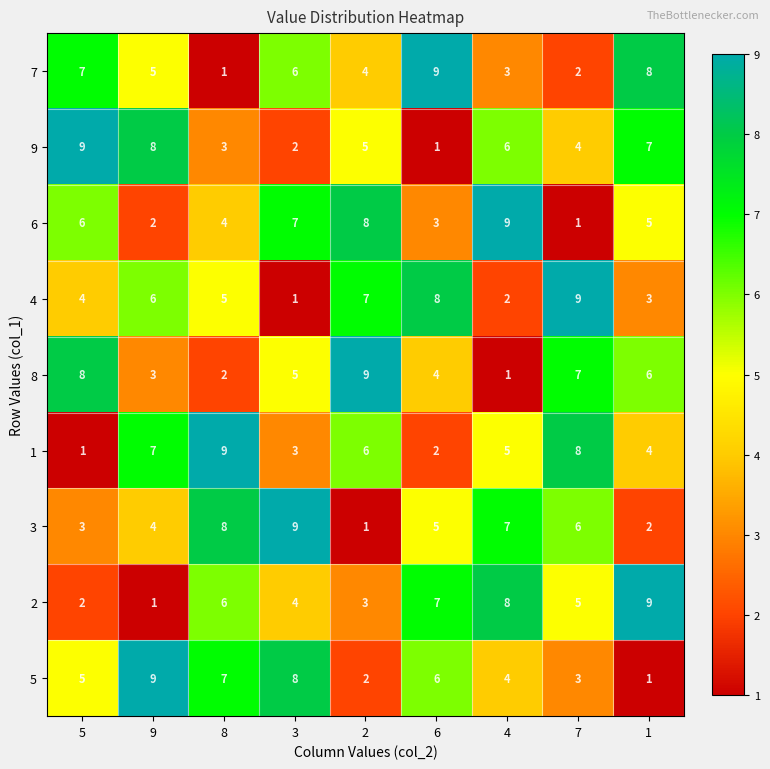

What is the maximum value shown in the chart?

9